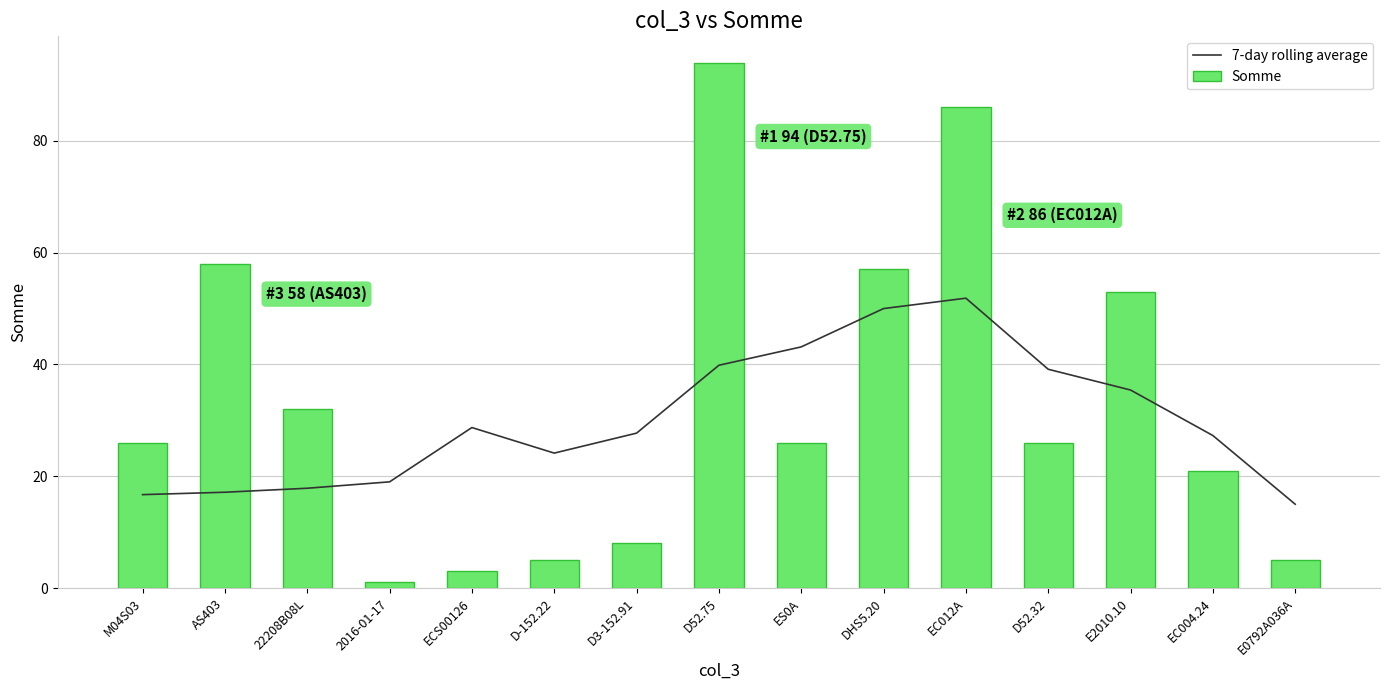

Is it true that 7-day rolling average equals 68.9 at D52.32?

False